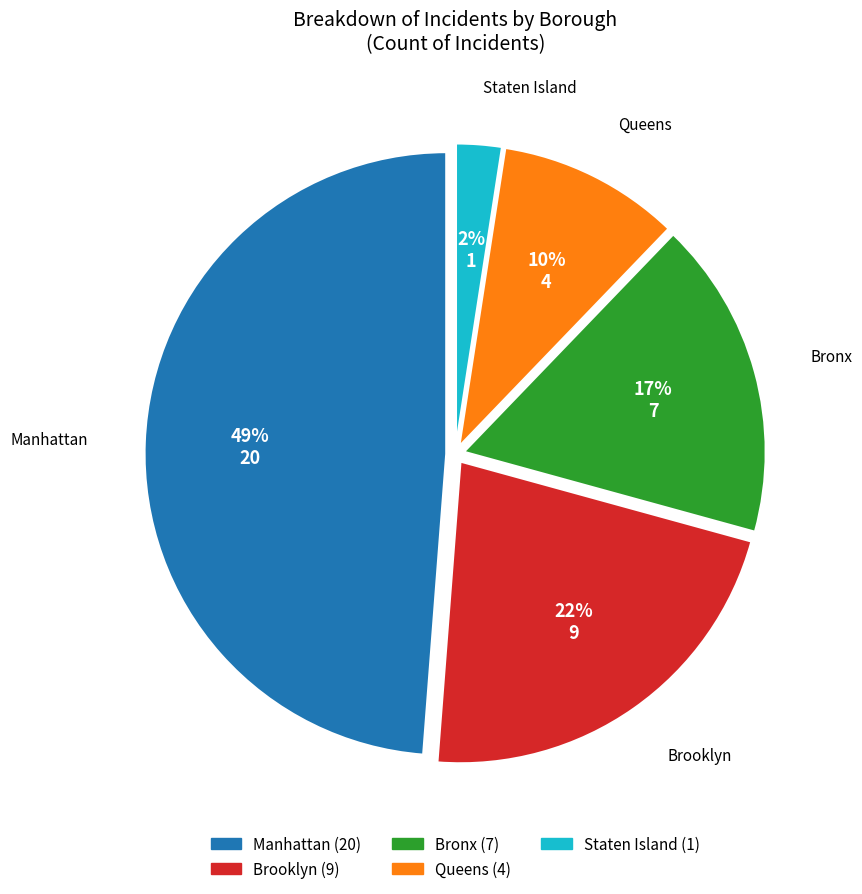

Does any single category account for the majority?

No